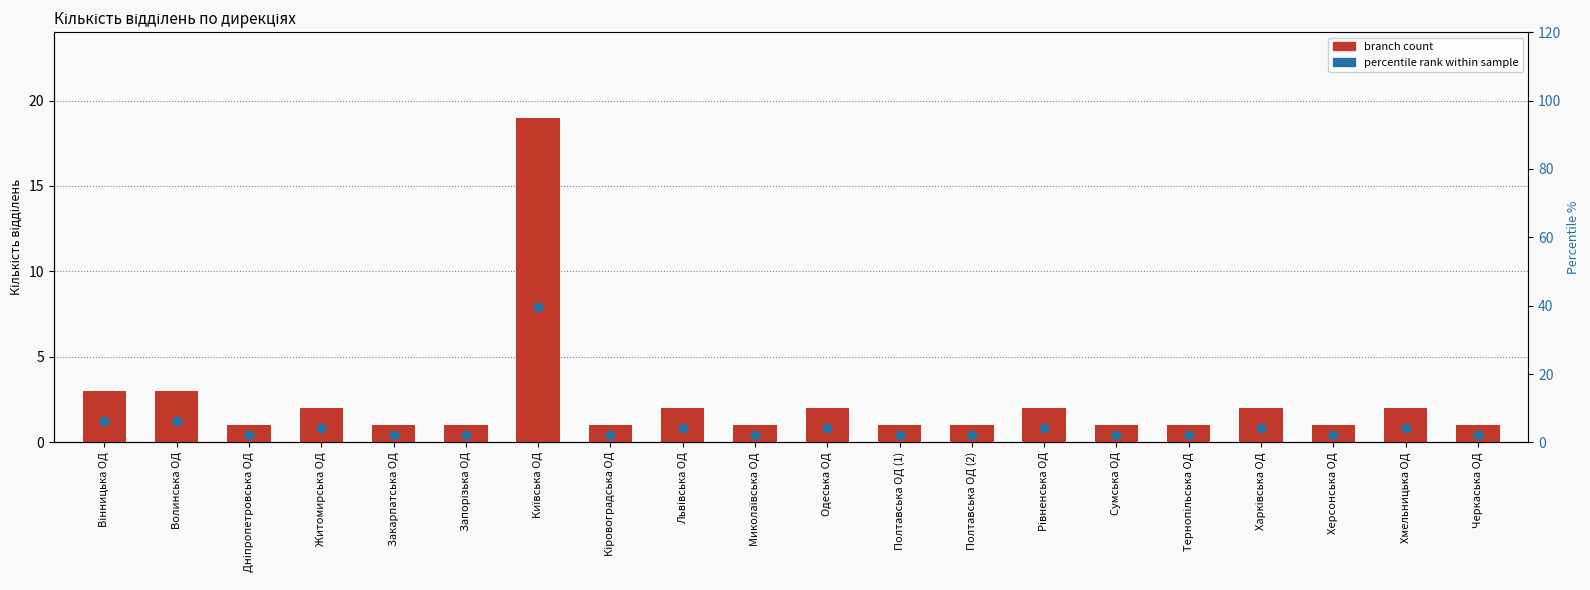

What is the total value across all series at Харківська ОД?

6.2